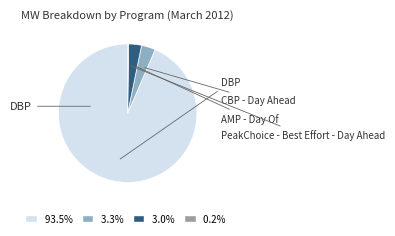

To the nearest percent, what percentage of the pie is AMP - Day Of?

3%